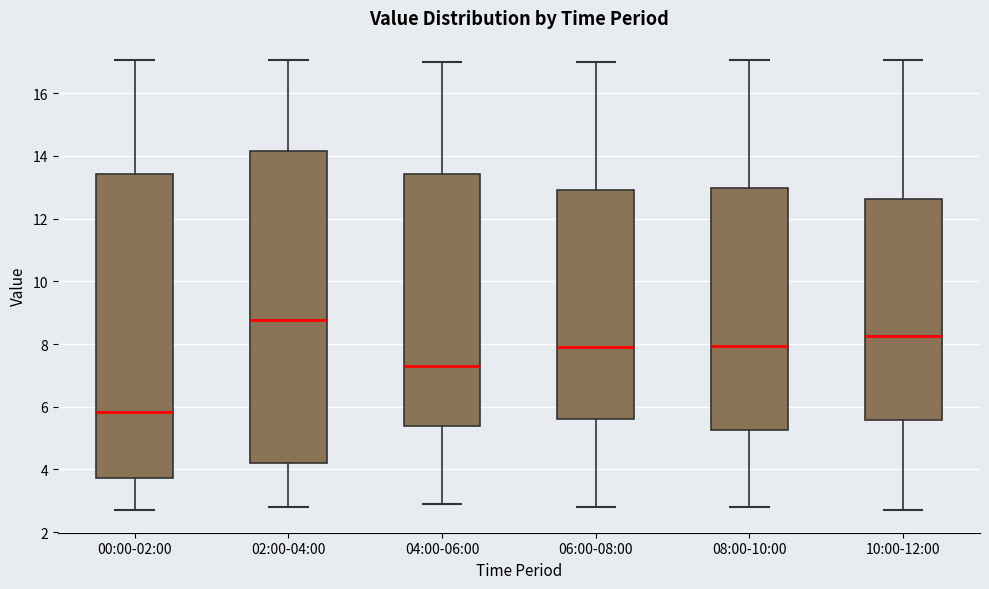

Reading left to right, read every box against the y-axis: the position of its median line, the range the box covers, and the ends of its whiskers. The values are not printed on the chart, so give them approximately, as read against the axis.

00:00-02:00: median 5.8, box 3.8 to 13.4, whiskers 2.8 to 17.0
02:00-04:00: median 8.8, box 4.2 to 14.2, whiskers 2.8 to 17.0
04:00-06:00: median 7.4, box 5.4 to 13.4, whiskers 3.0 to 17.0
06:00-08:00: median 8.0, box 5.6 to 13.0, whiskers 2.8 to 17.0
08:00-10:00: median 8.0, box 5.2 to 13.0, whiskers 2.8 to 17.0
10:00-12:00: median 8.2, box 5.6 to 12.6, whiskers 2.8 to 17.0